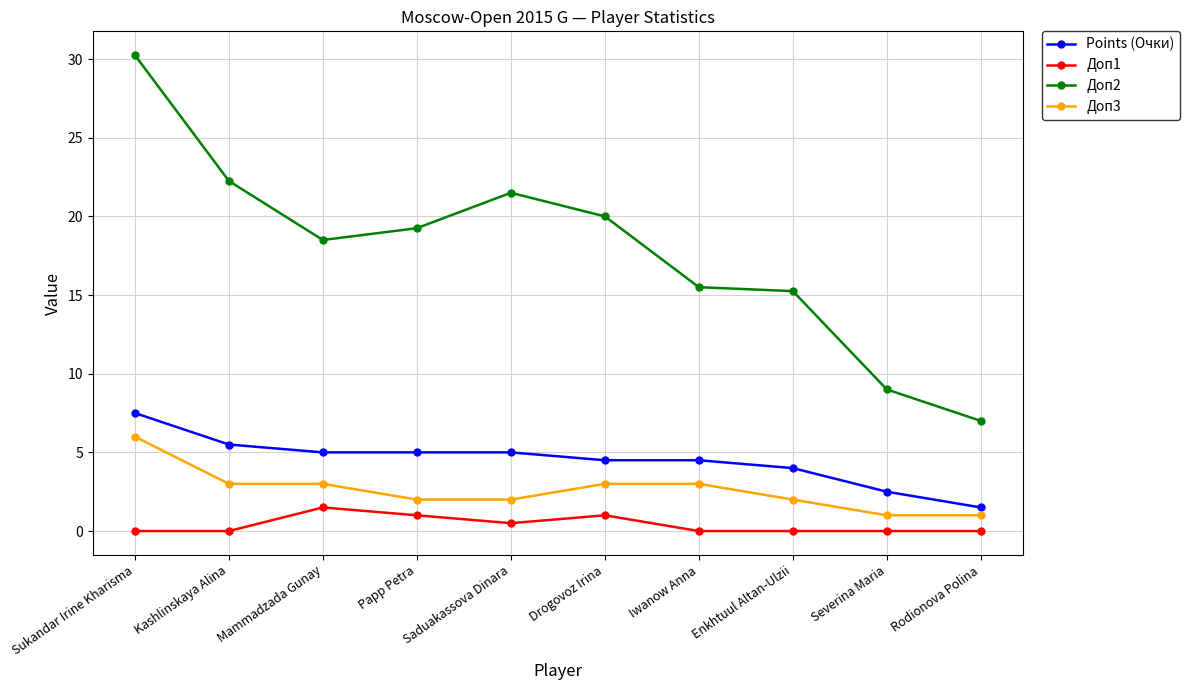

At which label does Доп2 reach its peak?

Sukandar Irine Kharisma